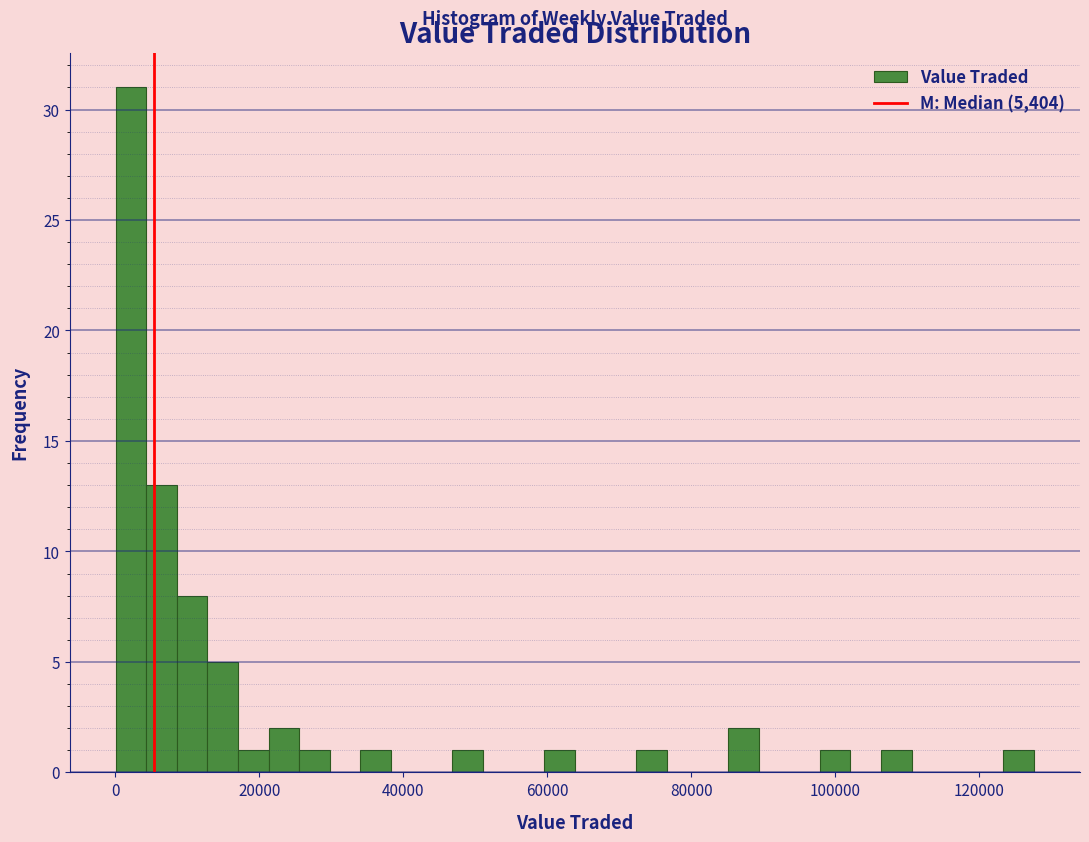

Around what value on the x-axis is the tallest bar? Give the approximate position of its centre, as read against the axis.

2000